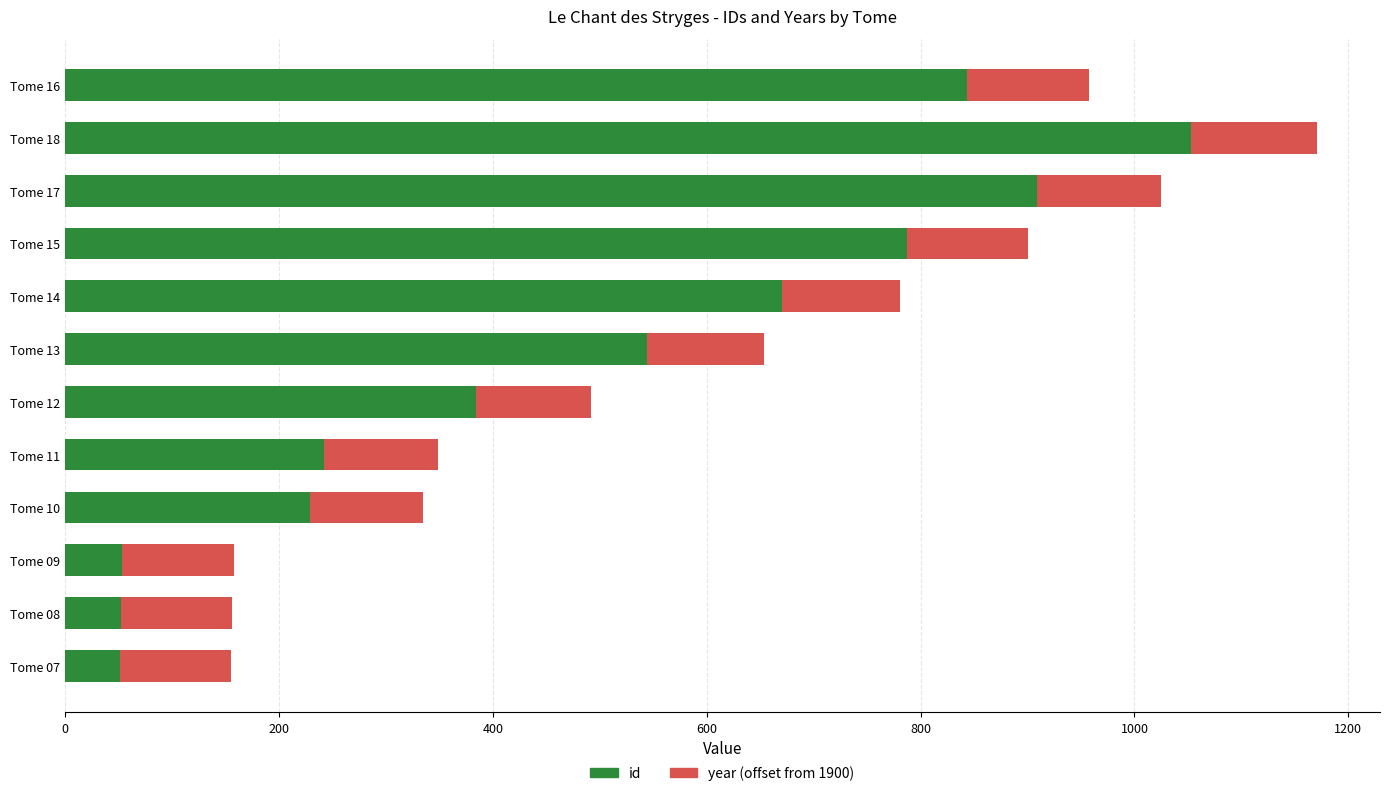

At which category is the sum across all series the highest?

Tome 18